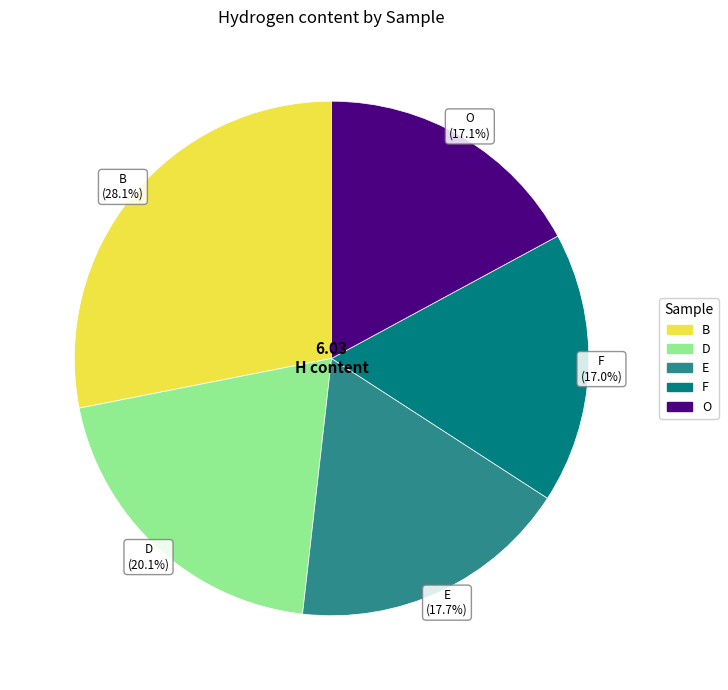

To the nearest percent, what is the combined percentage of E and O?

35%